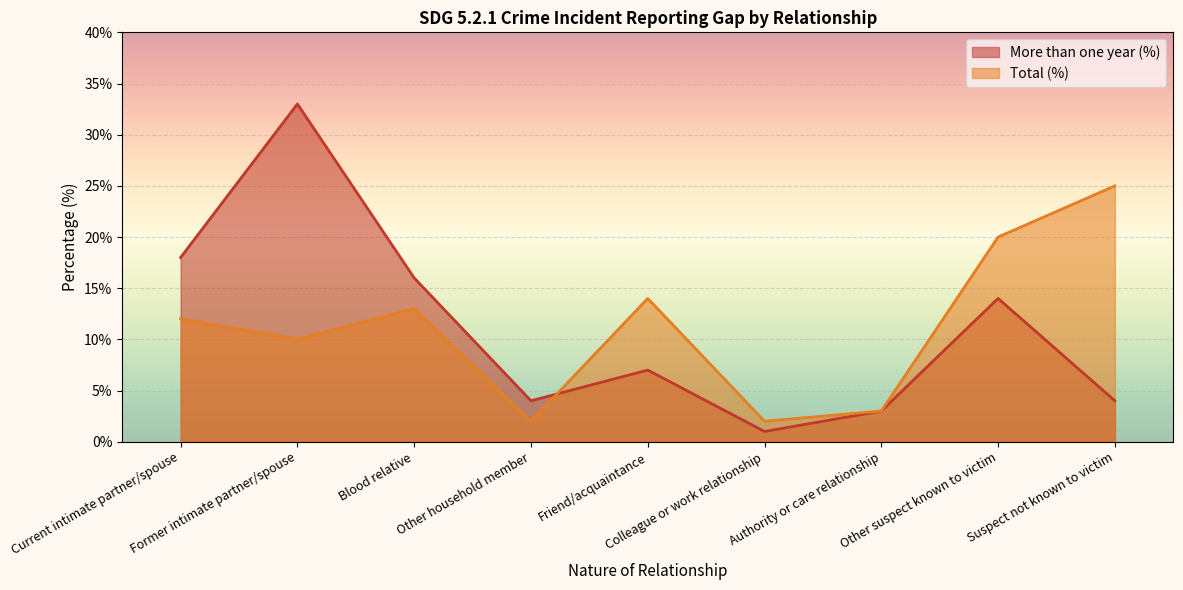

Read the Total (%) value at Blood relative, to the nearest 10.

10